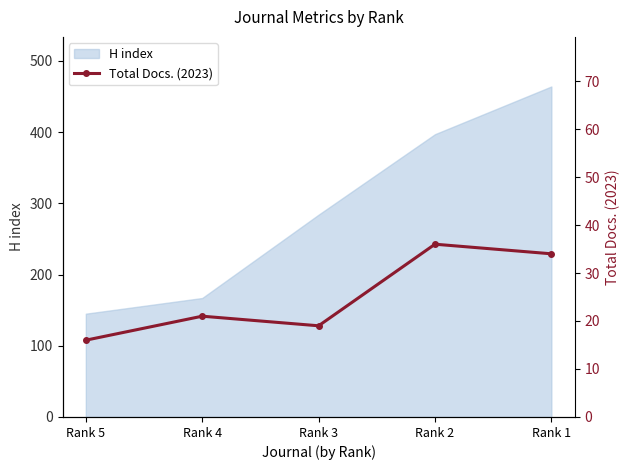

List the labels in order of value, largest first.

Rank 2, Rank 1, Rank 4, Rank 3, Rank 5